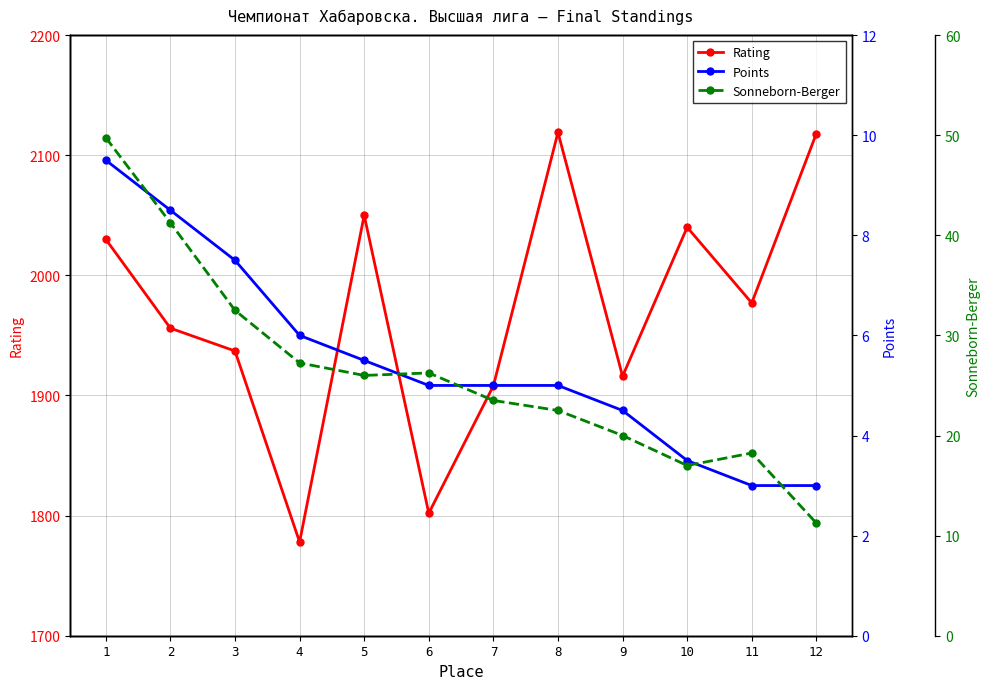

Reading right to left, what are all the values shown in this chart?

Rating: 12=2118.0	11=1977.0	10=2040.0	9=1916.0	8=2119.0	7=1908.0	6=1802.0	5=2050.0	4=1778.0	3=1937.0	2=1956.0	1=2030.0
Points: 12=3.0	11=3.0	10=3.5	9=4.5	8=5.0	7=5.0	6=5.0	5=5.5	4=6.0	3=7.5	2=8.5	1=9.5
Sonneborn-Berger: 12=11.2	11=18.2	10=17.0	9=20.0	8=22.5	7=23.5	6=26.2	5=26.0	4=27.2	3=32.5	2=41.2	1=49.8